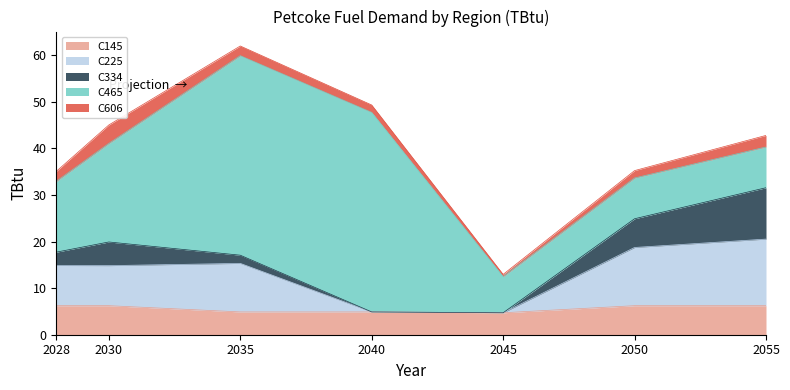

At which label is C225 closest to 7?

2030